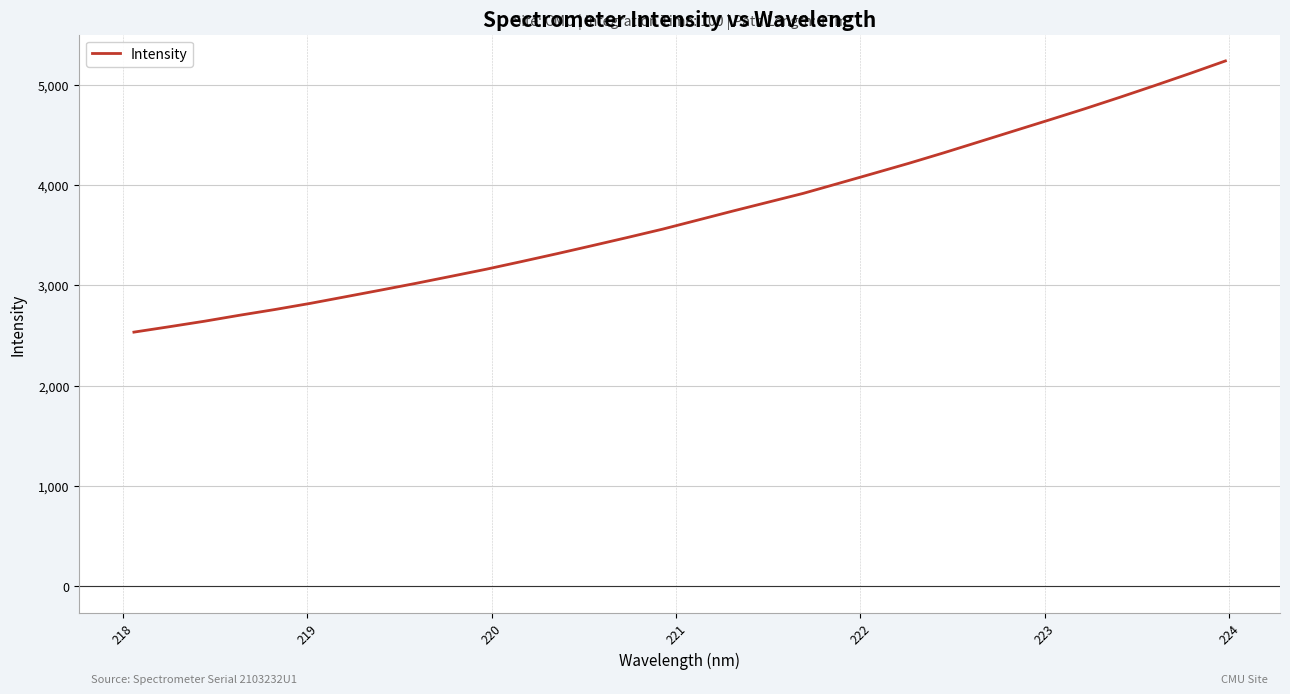

What is the difference between the maximum and minimum values?

2702.7